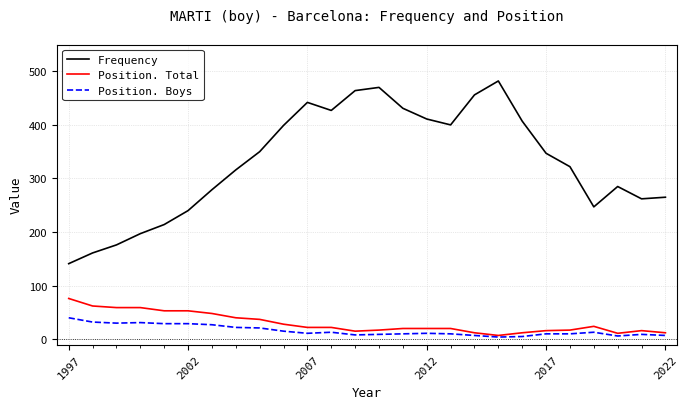

True or false: Position. Total and Frequency cross at least once.

False